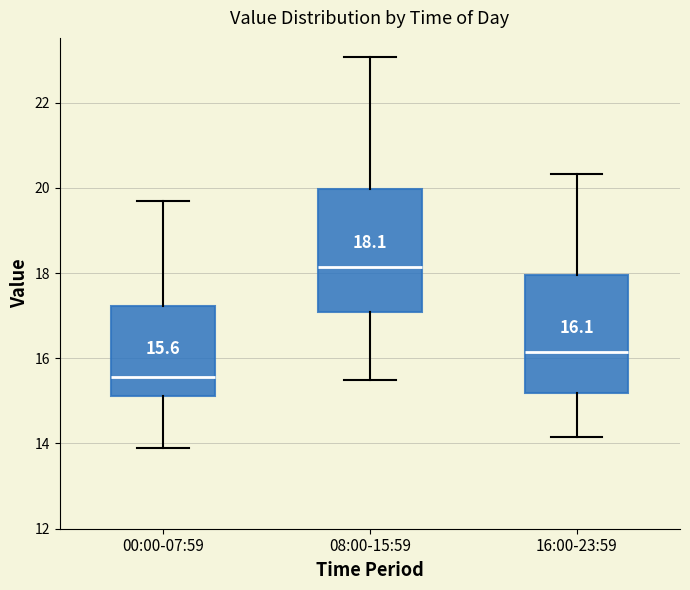

Which box's median line is the highest?

08:00-15:59